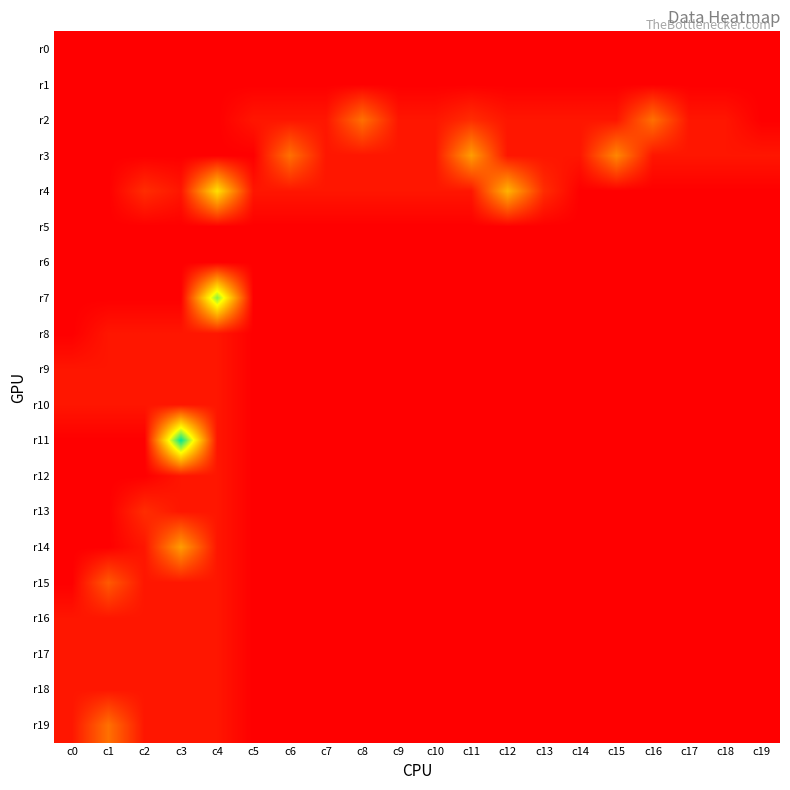

Which series has the largest total across all categories?

r4